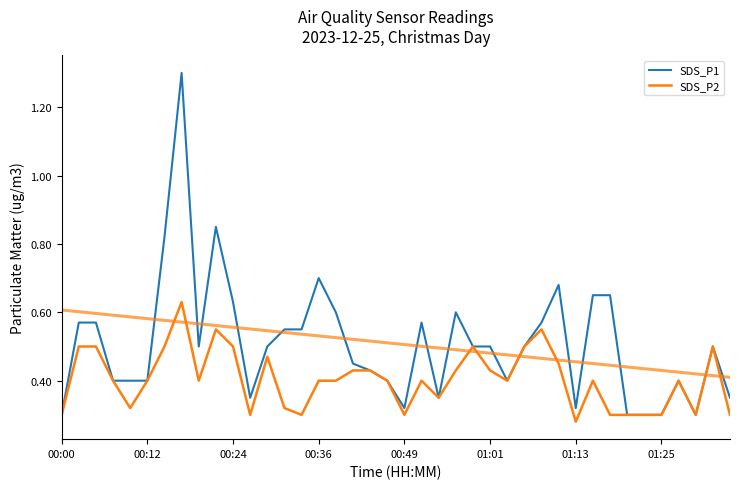

Which category has the lowest value in the SDS_P1 series?

00:00